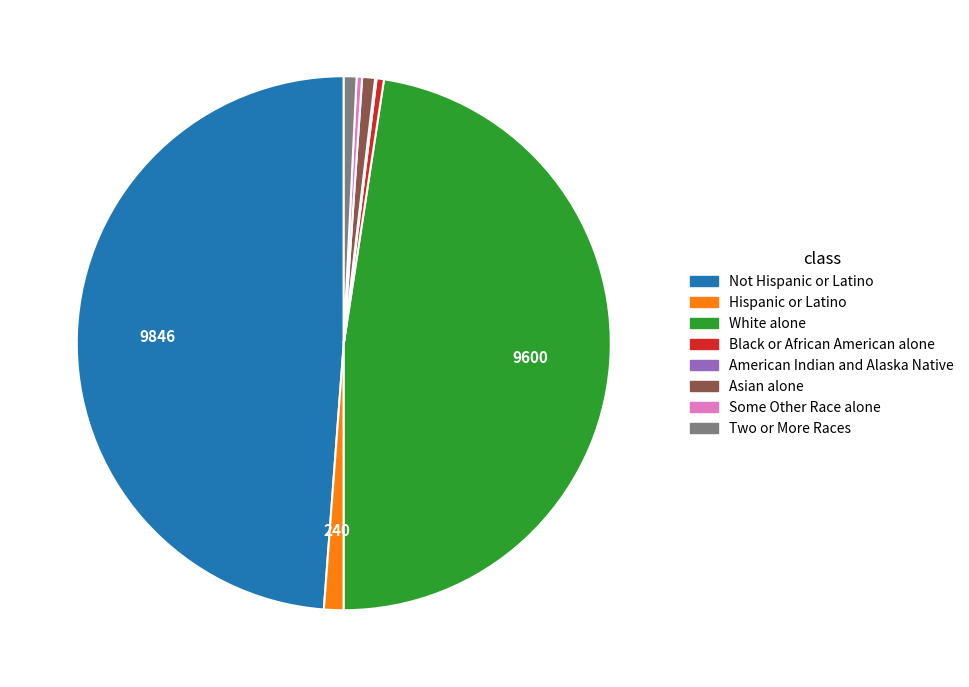

Is there a majority slice in this chart?

No